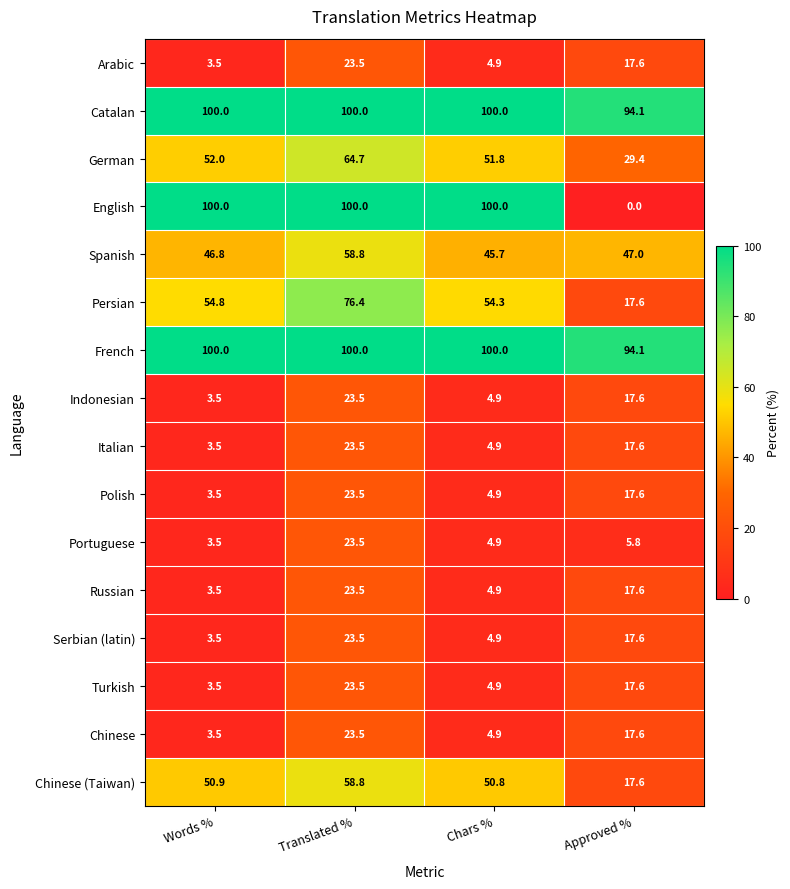

What is the sum of all Spanish values?

198.3